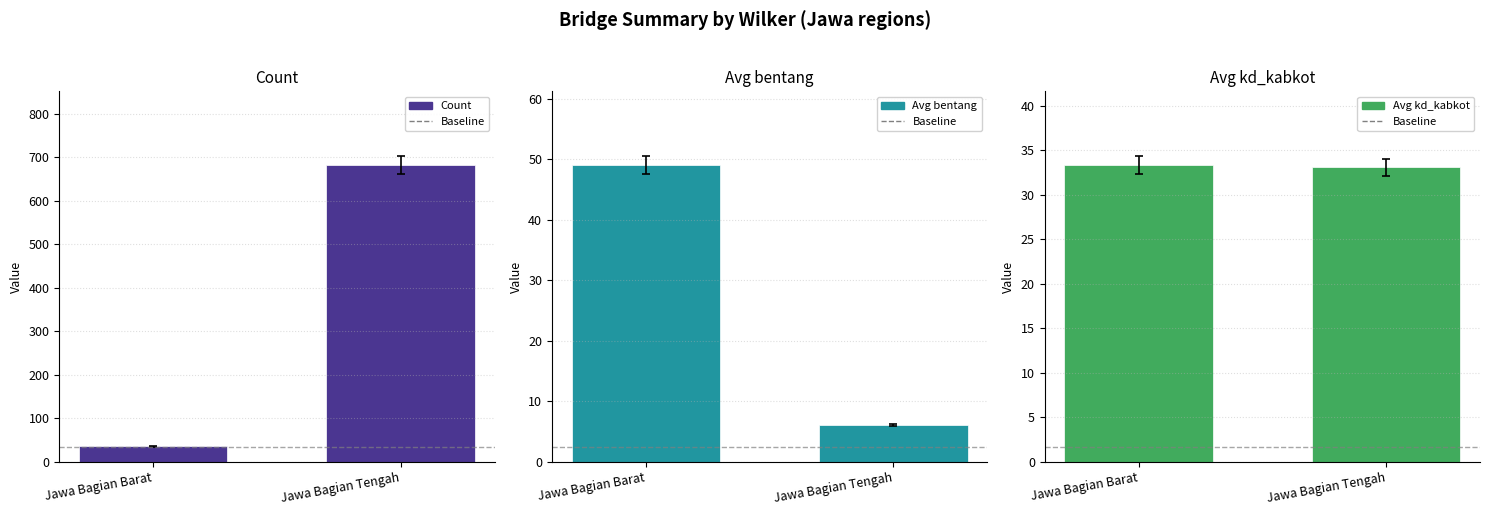

What is the total value across all series at Jawa Bagian Tengah?

721.7